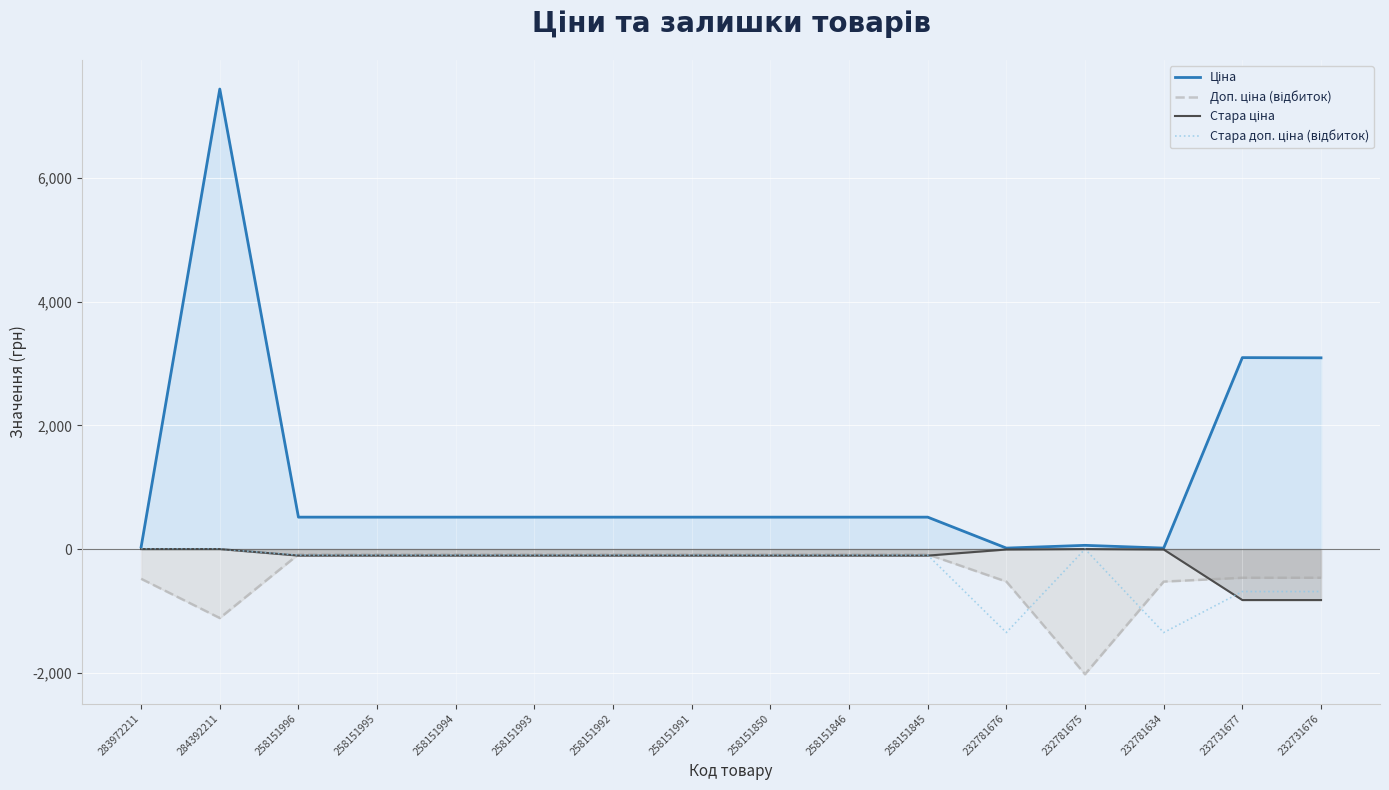

What is the value of the Стара ціна point at the 3rd from the left?

-105.7